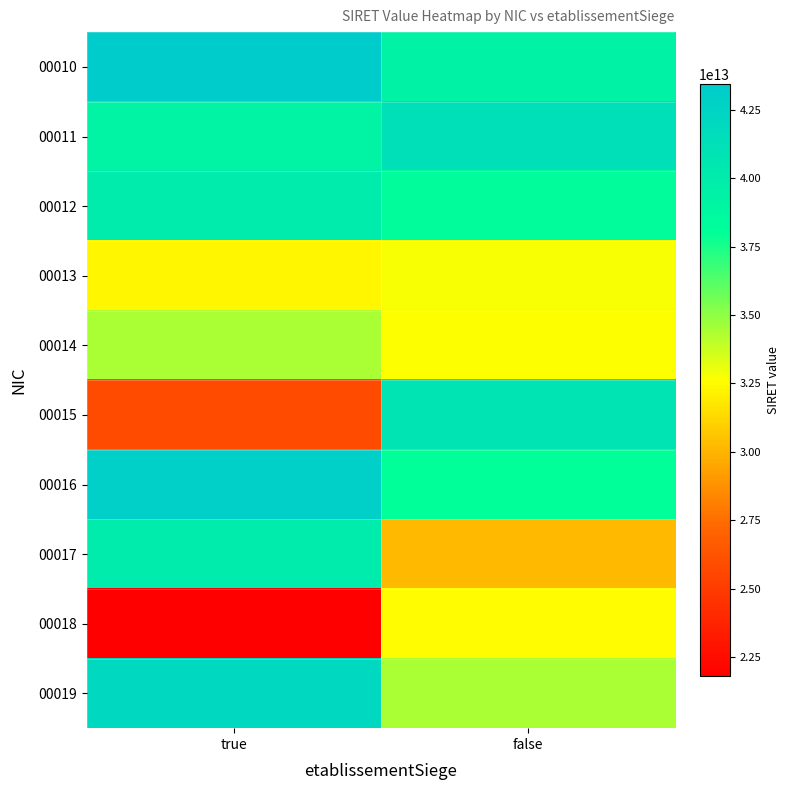

At which category is the sum across all series the highest?

true